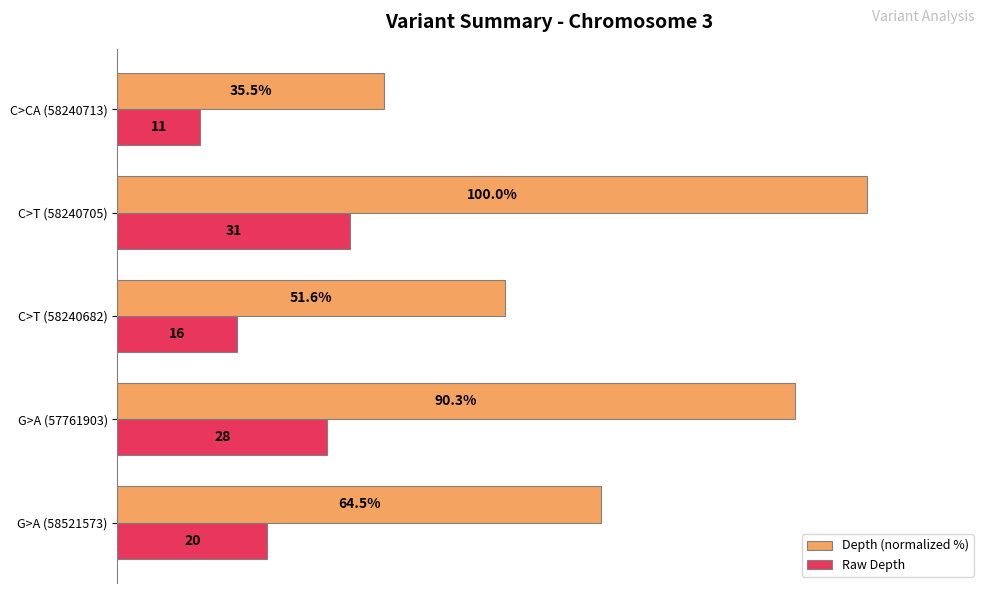

Which category has the lowest value in the Raw Depth series?

C>CA (58240713)